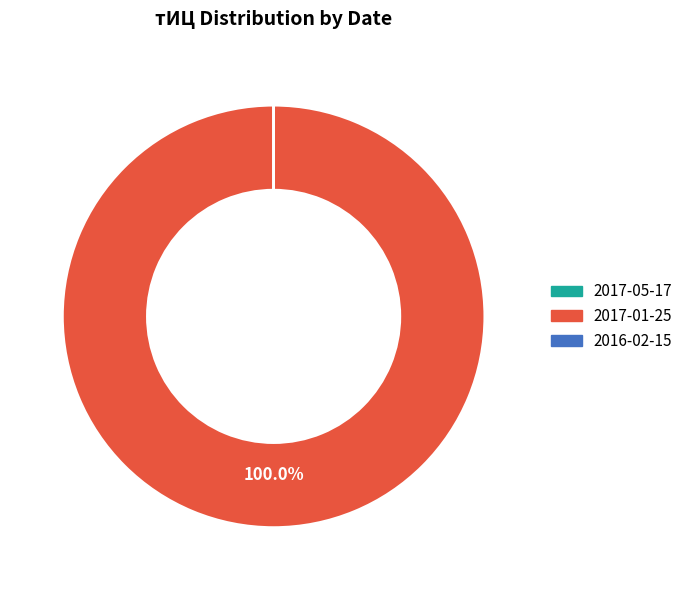

To the nearest percent, what portion does 2017-01-25 represent?

100%